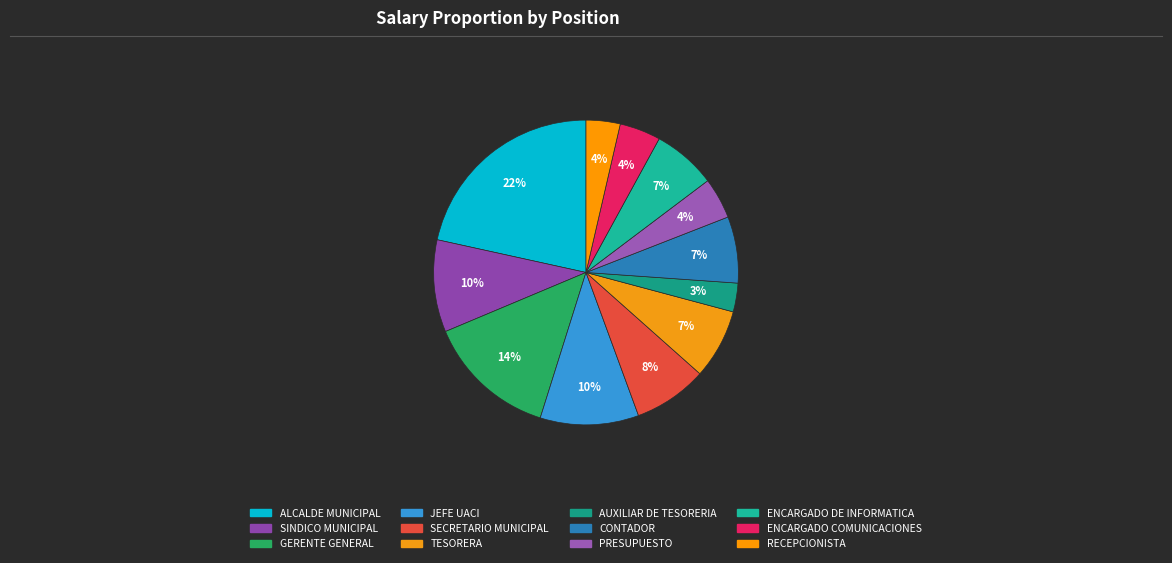

What percentage is the SECRETARIO MUNICIPAL slice, to the nearest percent?

8%